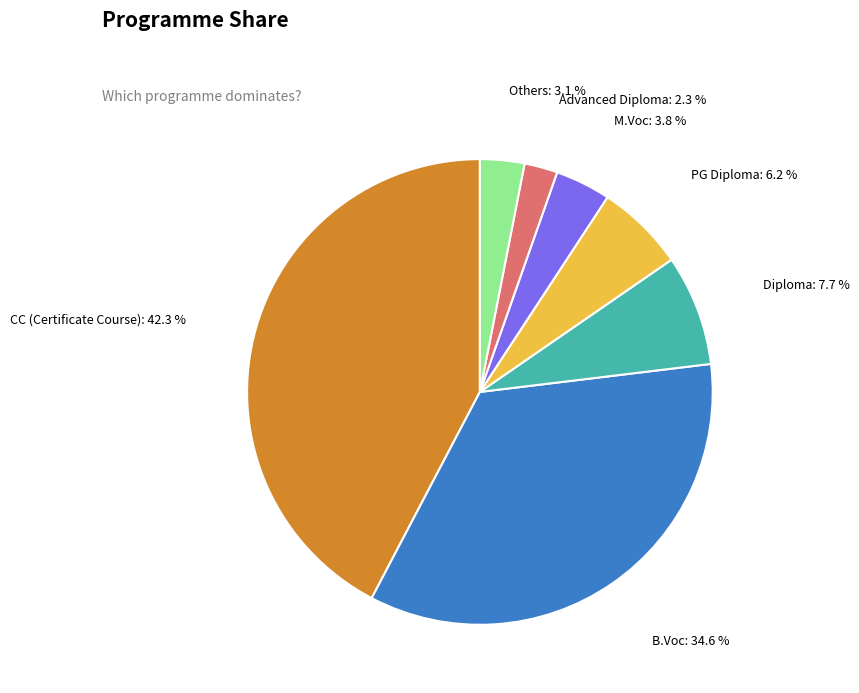

How many slices are in this pie chart?

7